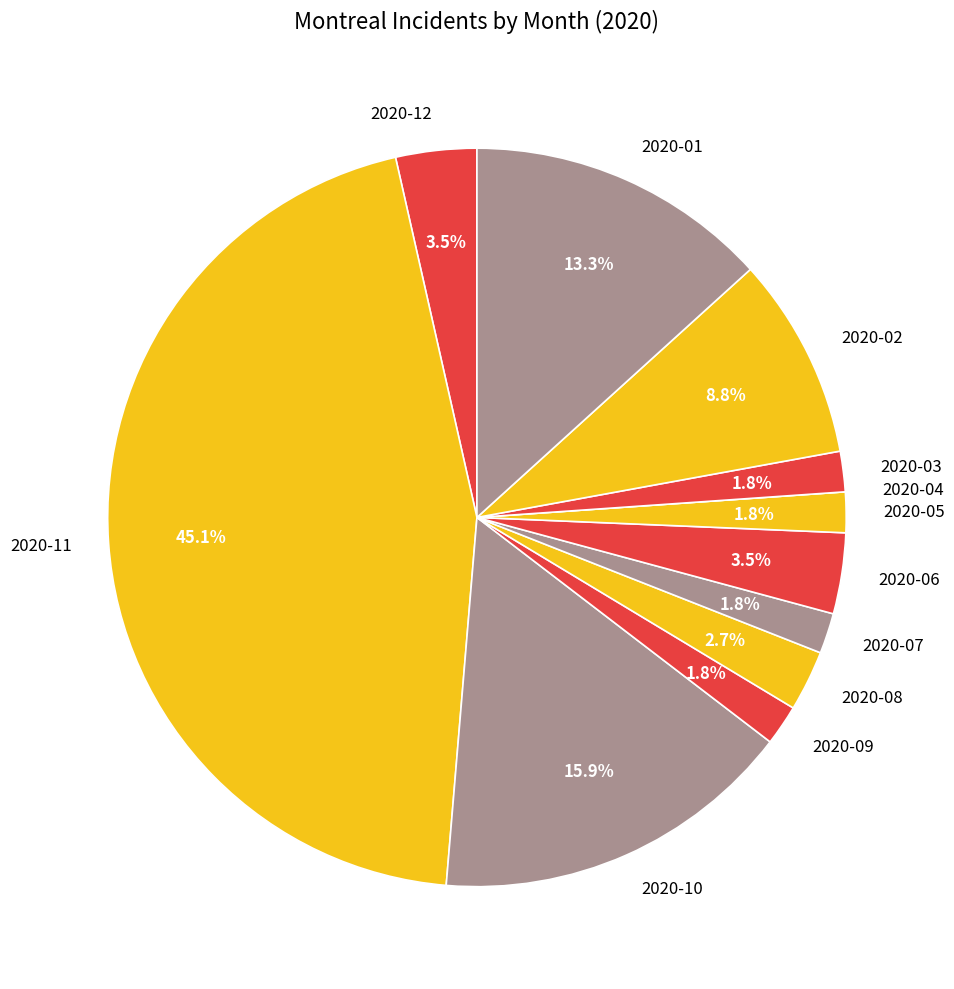

Which has a higher value, 2020-07 or 2020-01?

2020-01